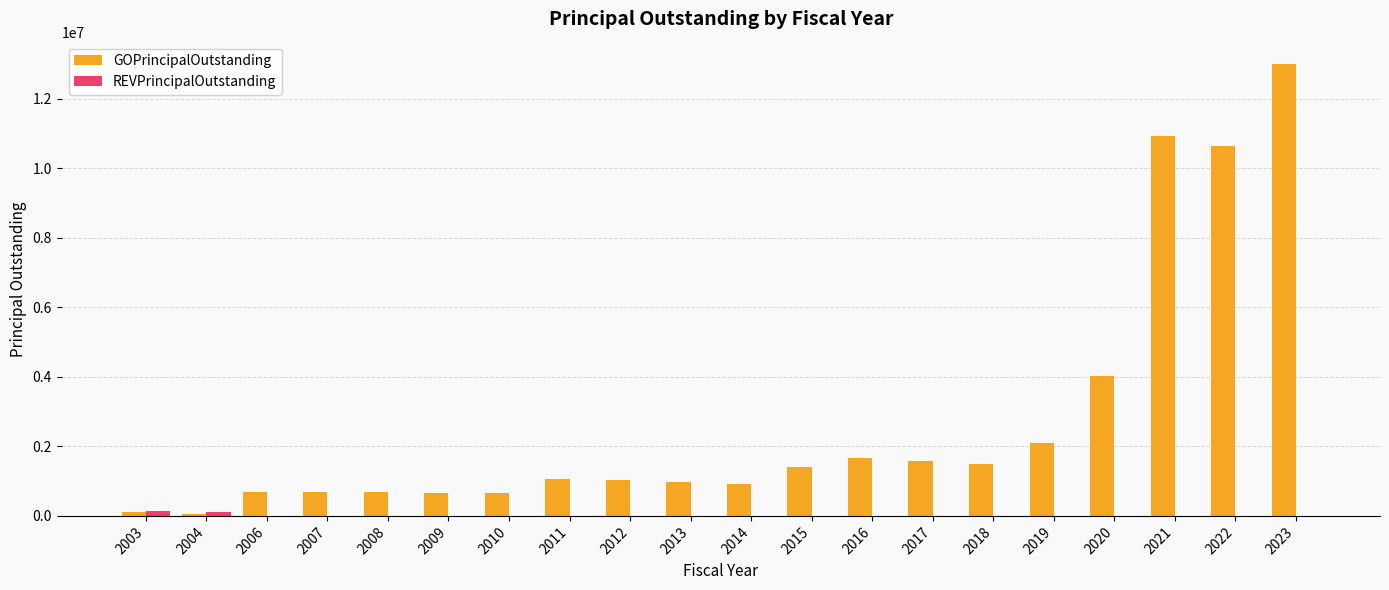

What is the maximum value for GOPrincipalOutstanding?

12987000